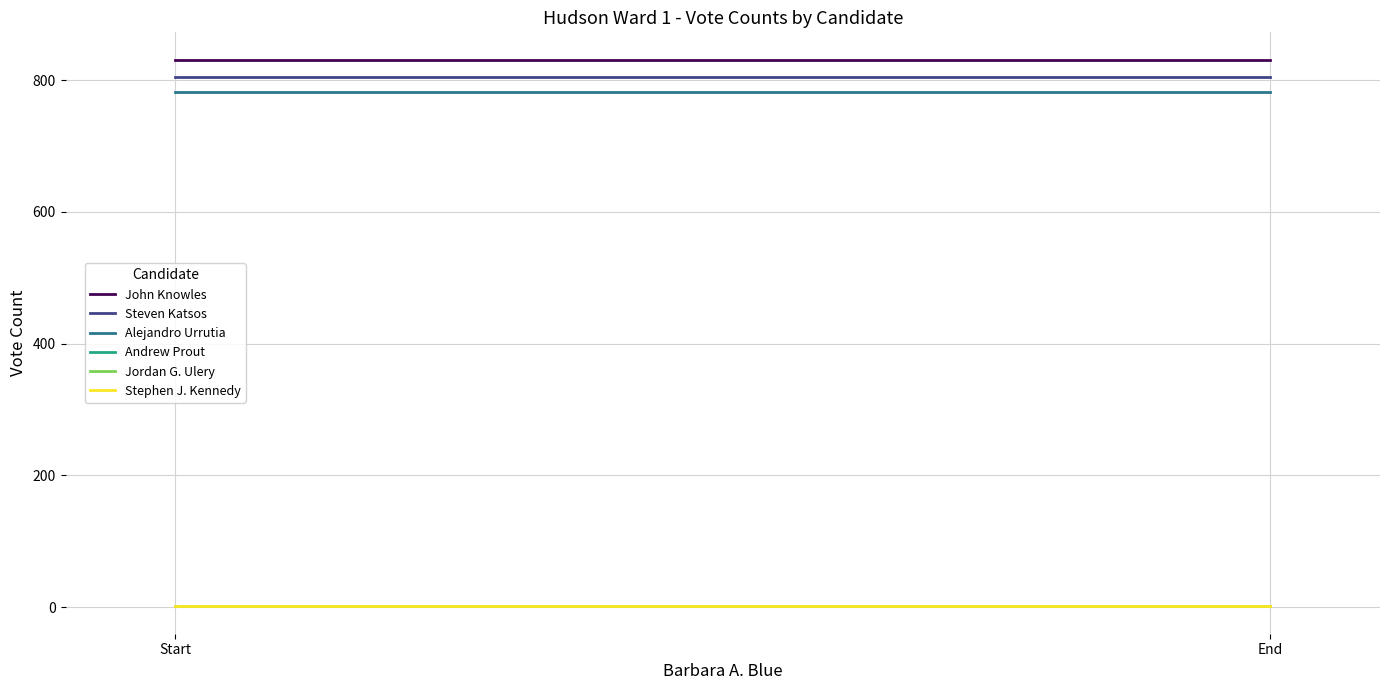

What is the maximum value shown in the chart?

831